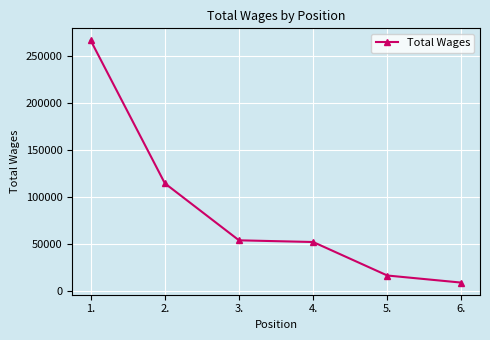

True or false: the data has more than 2 interior local peaks.

False